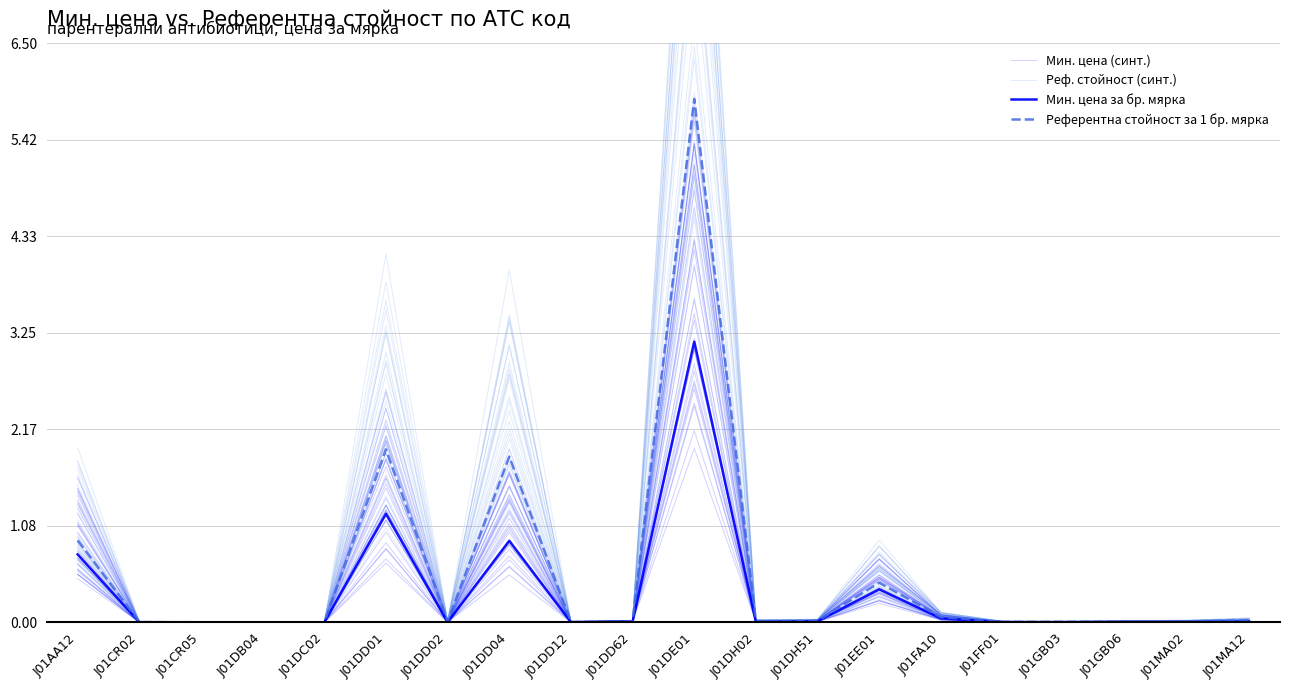

Where is Реф. стойност (синт.) nearest to the value 3?

J01DD04